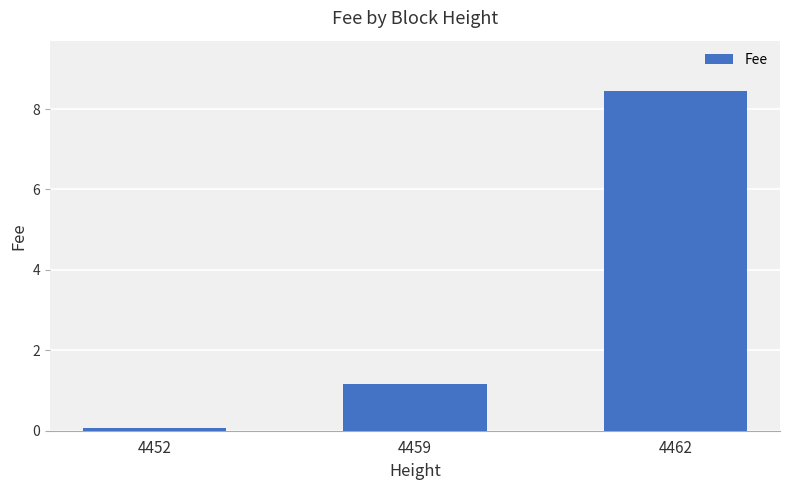

The value at 4459 is 0.8. True or false?

False